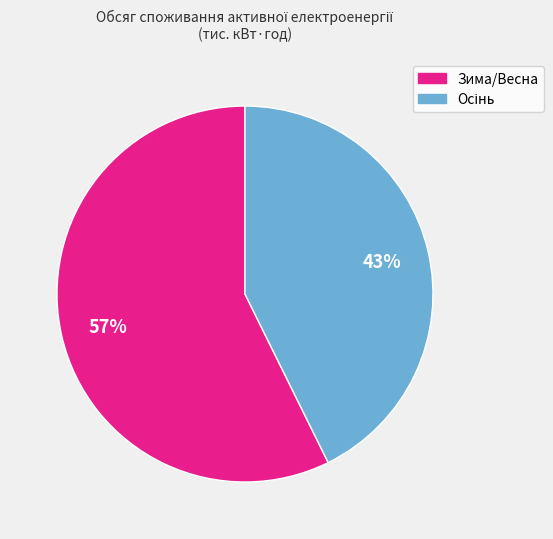

Is there a majority slice in this chart?

Yes